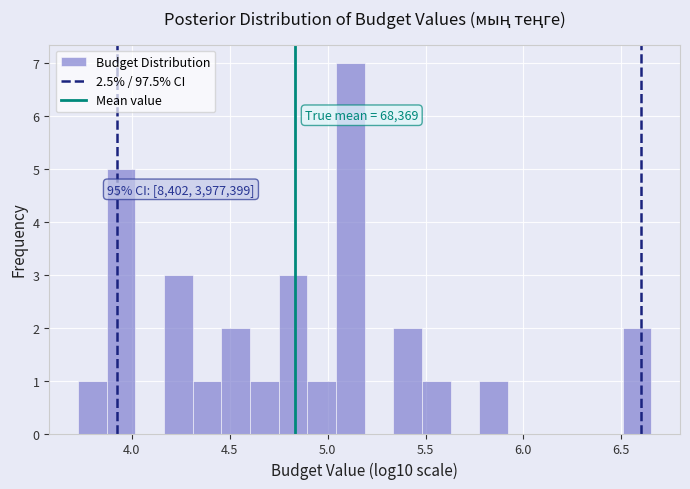

Around what value on the x-axis is the tallest bar? Give the approximate position of its centre, as read against the axis.

5.10